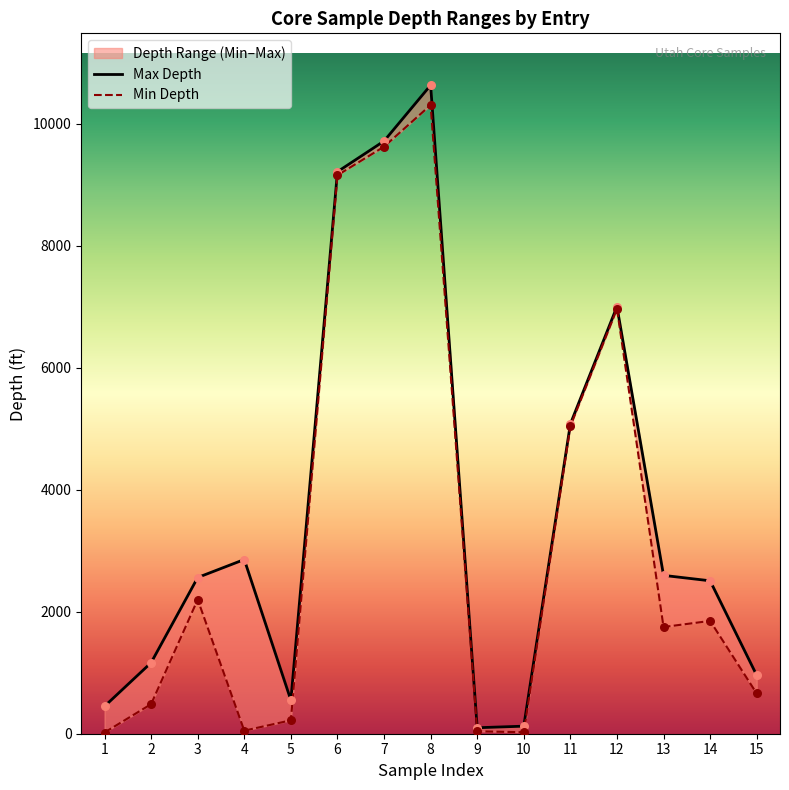

At which category is the sum across all series the highest?

8